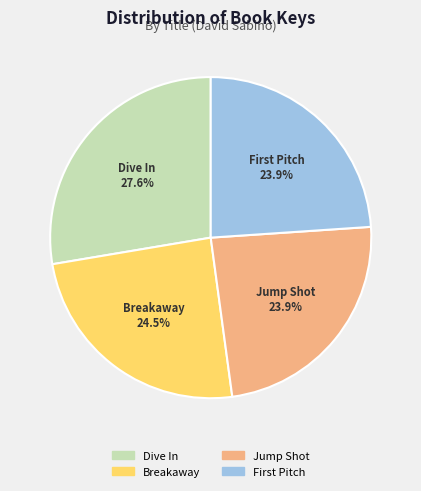

How many segments does this pie chart have?

4